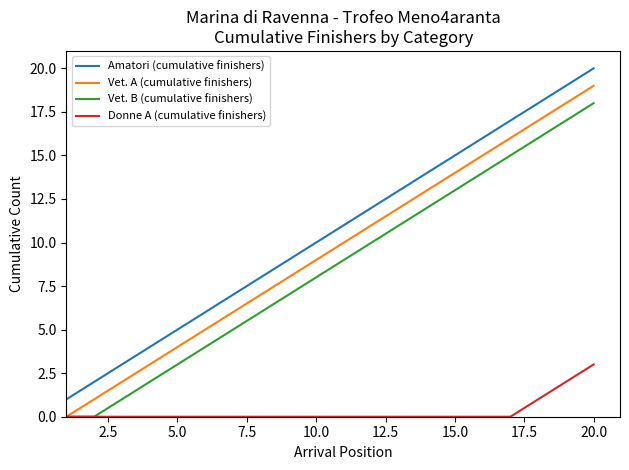

What are all the series names shown in the legend?

Amatori (cumulative finishers), Vet. A (cumulative finishers), Vet. B (cumulative finishers), Donne A (cumulative finishers)